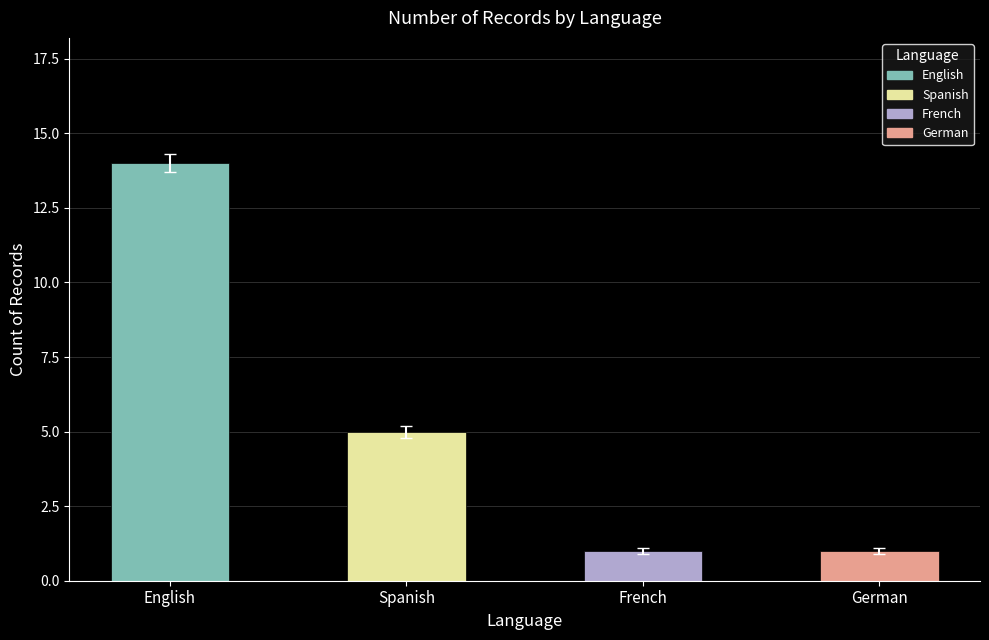

Count the number of categories in the chart.

4